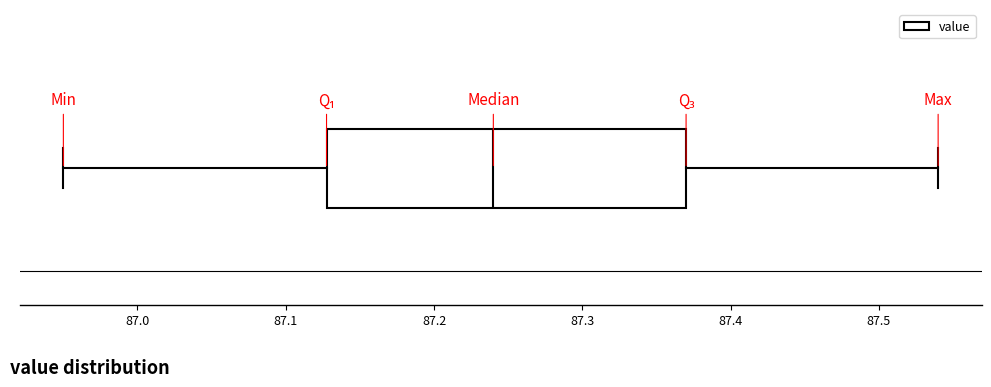

Where does the right whisker of the box end on the x-axis? The values are not printed on the chart, so give them approximately, as read against the axis.

87.54